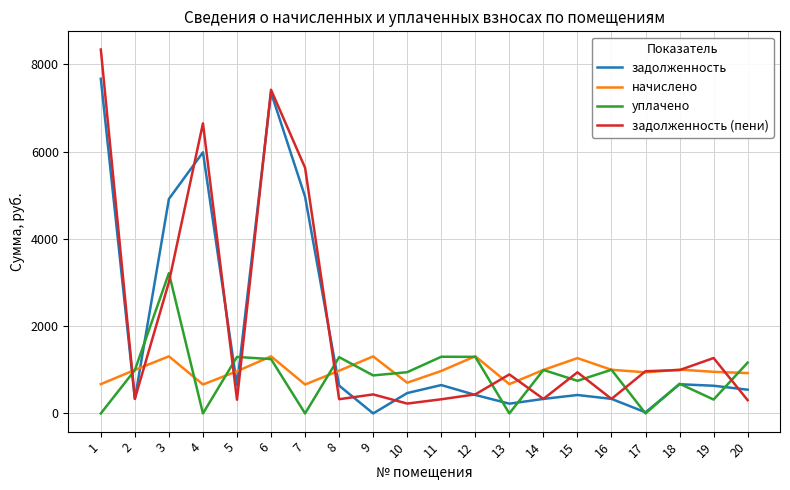

What value does the уплачено series have at 3?

3215.0